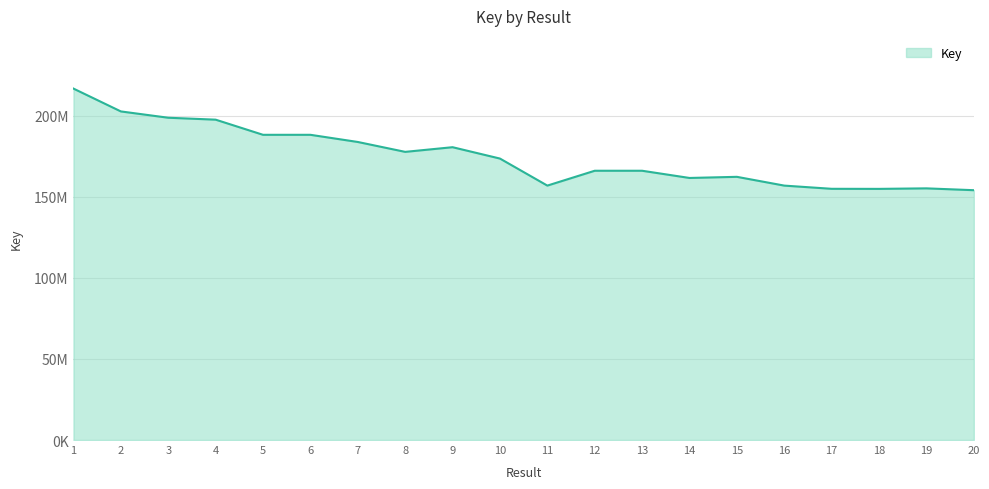

Approximately how many times larger is the value at 3 compared to 6?

1.1